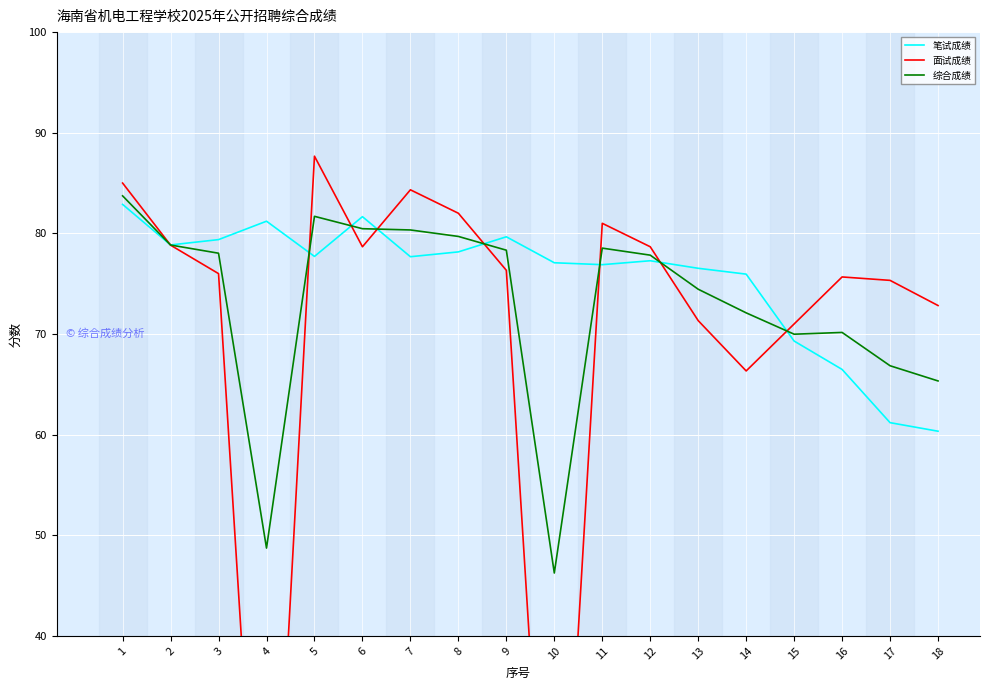

Reading left to right, what are all the values shown in this chart?

笔试成绩: 82.9	78.8	79.4	81.2	77.7	81.7	77.7	78.2	79.7	77.1	76.9	77.3	76.5	76.0	69.3	66.5	61.2	60.3
面试成绩: 85.0	78.8	76.0	0.0	87.7	78.7	84.3	82.0	76.3	0.0	81.0	78.7	71.3	66.3	71.0	75.7	75.3	72.8
综合成绩: 83.7	78.8	78.0	48.7	81.7	80.5	80.3	79.7	78.3	46.2	78.5	77.8	74.5	72.1	70.0	70.2	66.8	65.3